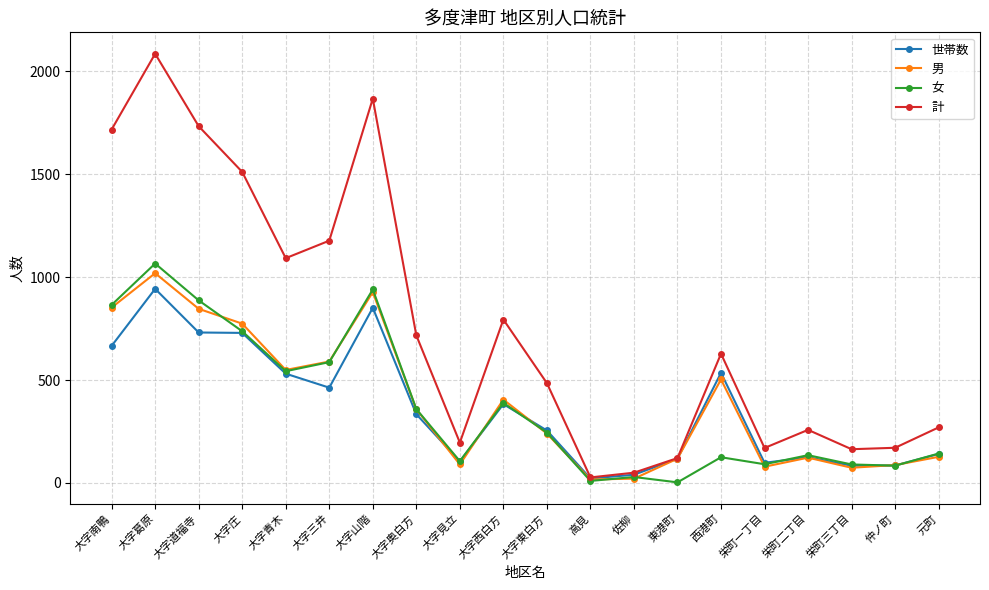

Does the chart display data point markers on the line(s)?

Yes